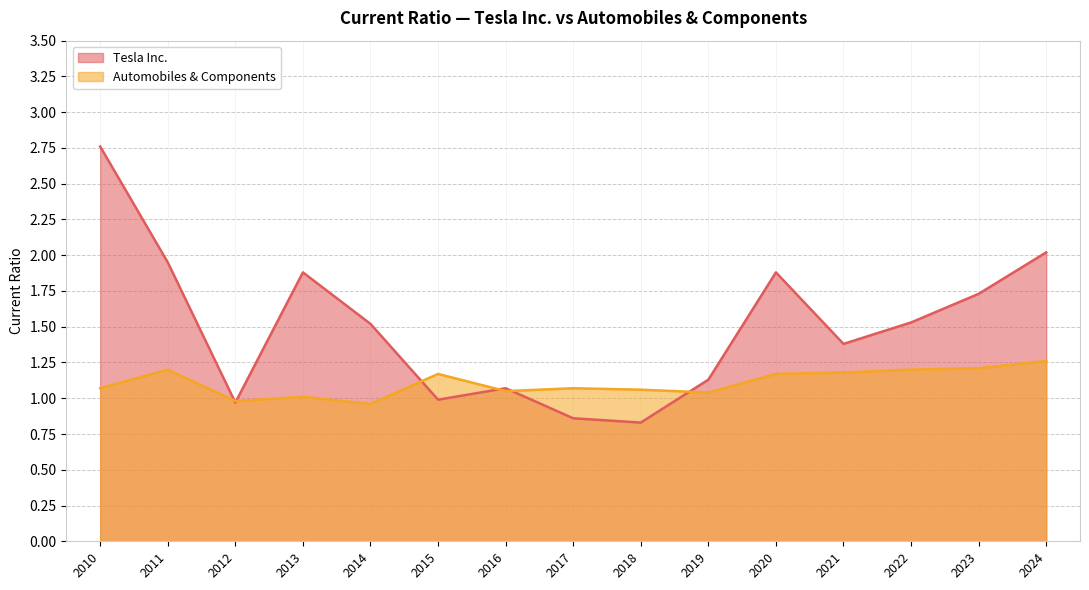

Which series has the largest range (max minus min)?

Tesla Inc.